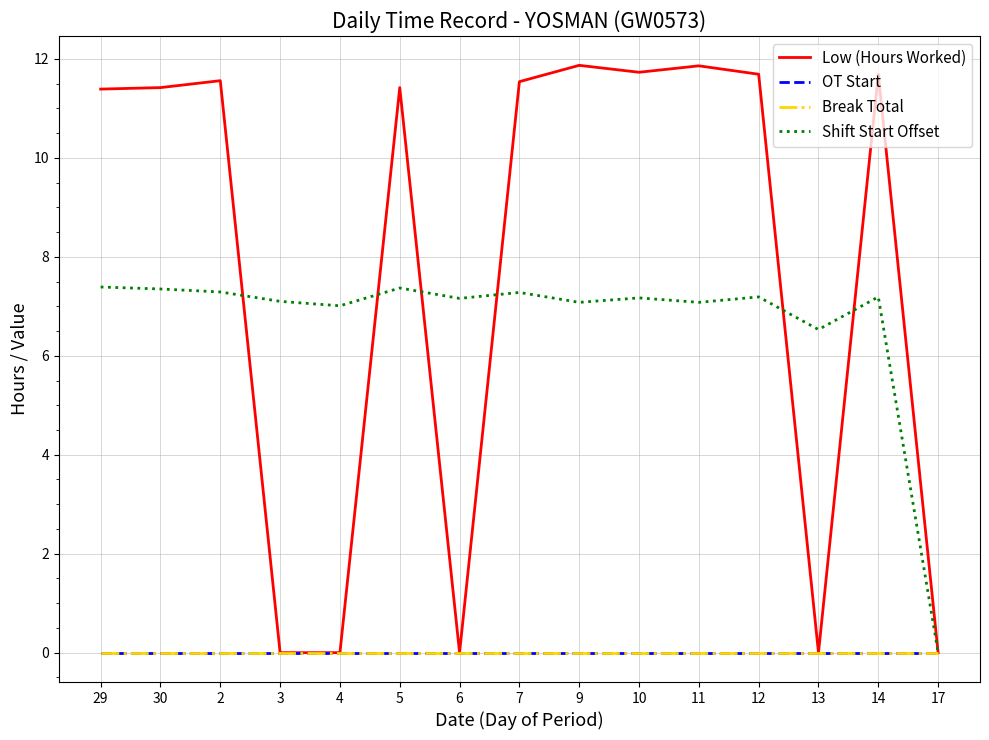

At which category is the sum across all series the highest?

9